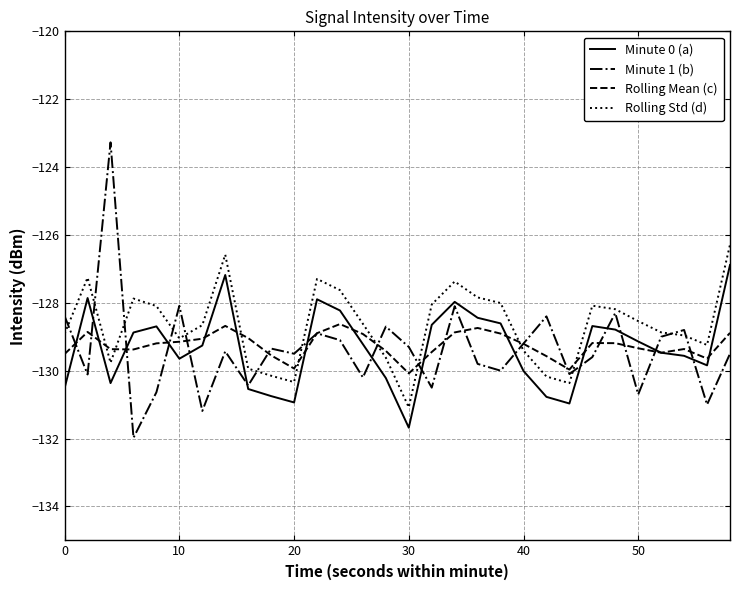

True or false: Minute 1 (b) has more than 0 points higher than both neighbors.

True